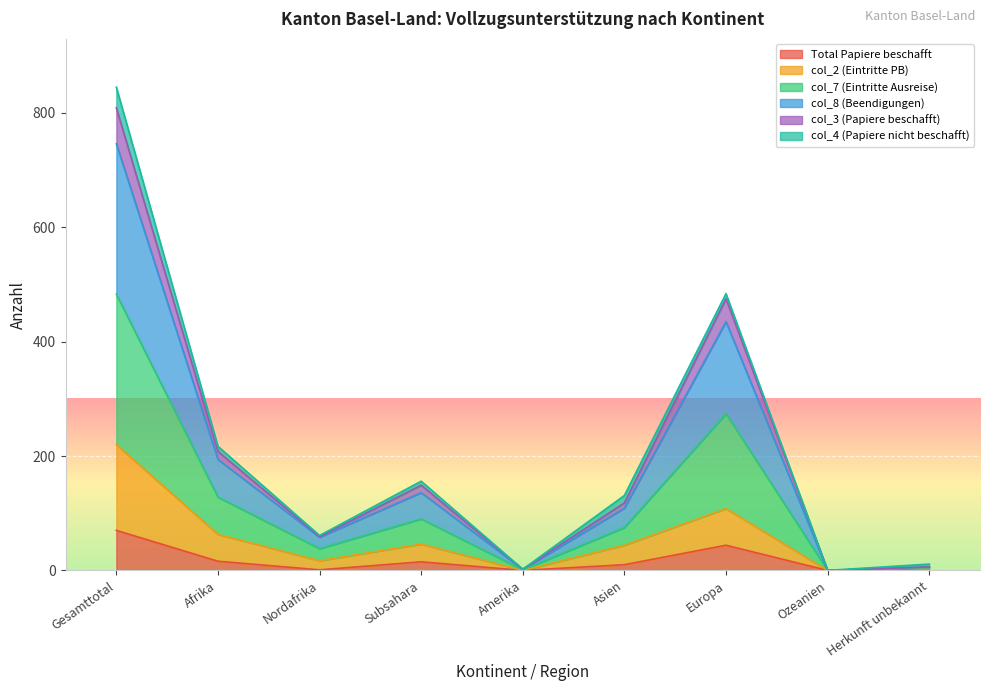

What is the maximum value for Total Papiere beschafft?

70